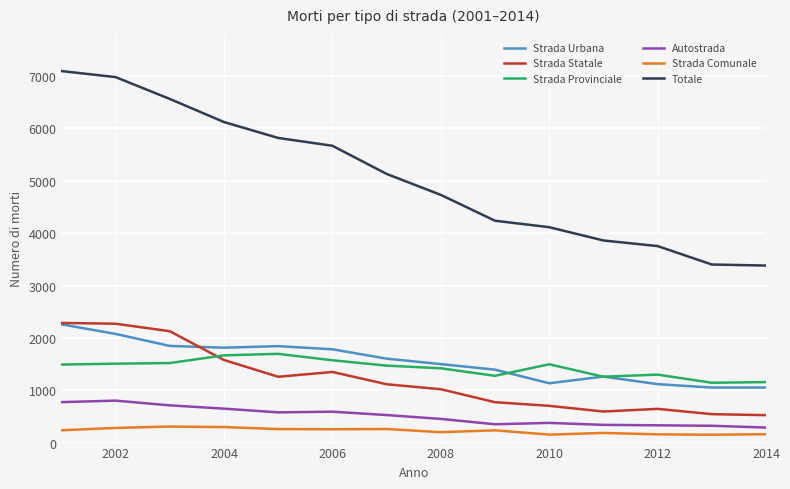

How many categories are shown in the chart?

14